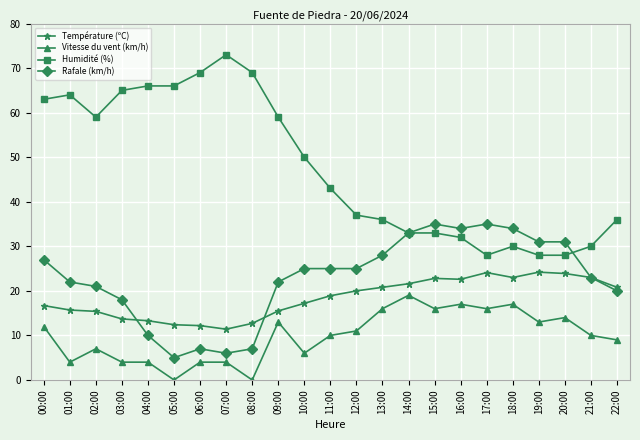

How many values in the Température (ºC) series exceed 18?

12